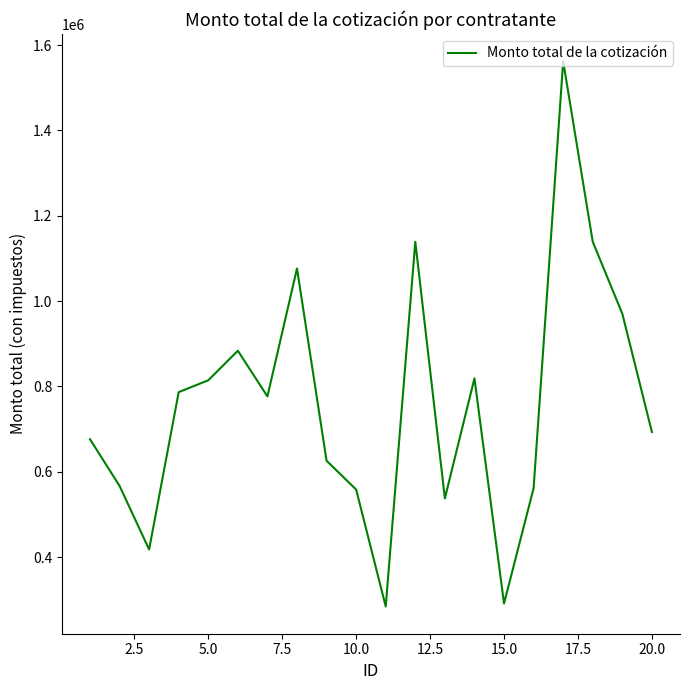

What is the greatest value displayed?

1561930.8